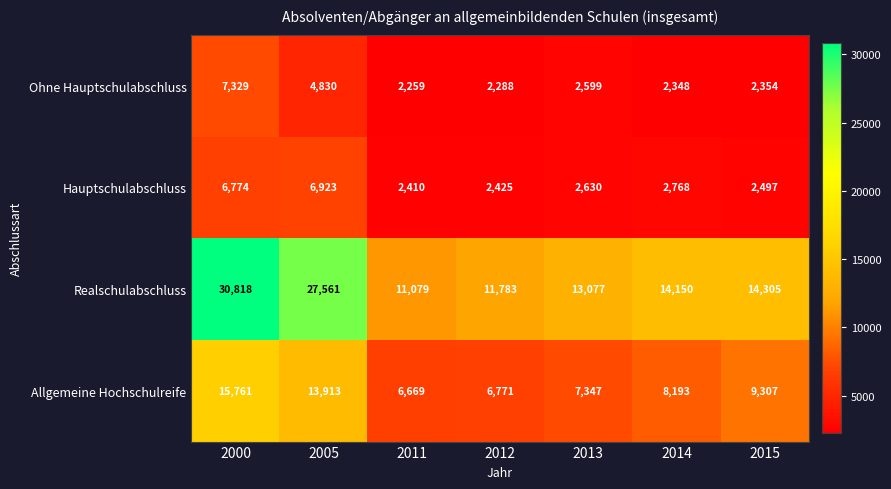

Rank the series by their maximum value, from lowest to highest.

Hauptschulabschluss, Ohne Hauptschulabschluss, Allgemeine Hochschulreife, Realschulabschluss